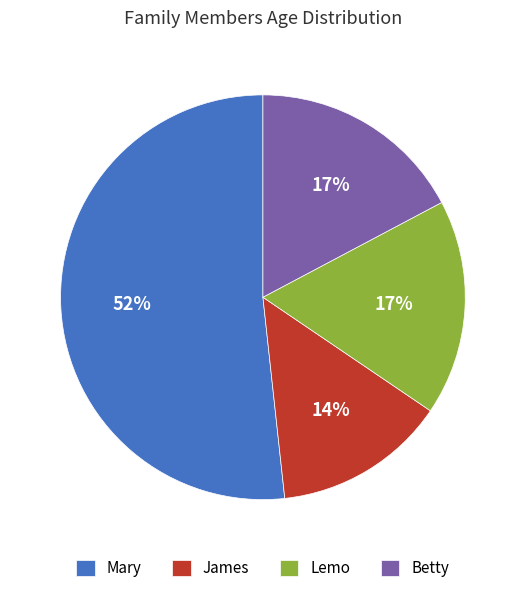

Which has a higher value, Mary or Lemo?

Mary